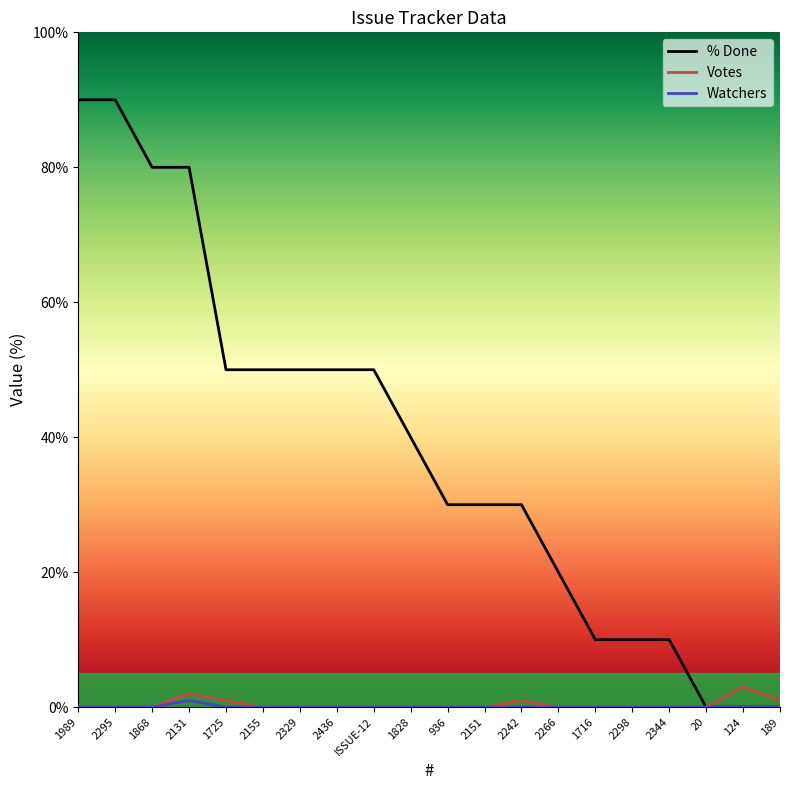

Which series has the largest total across all categories?

% Done